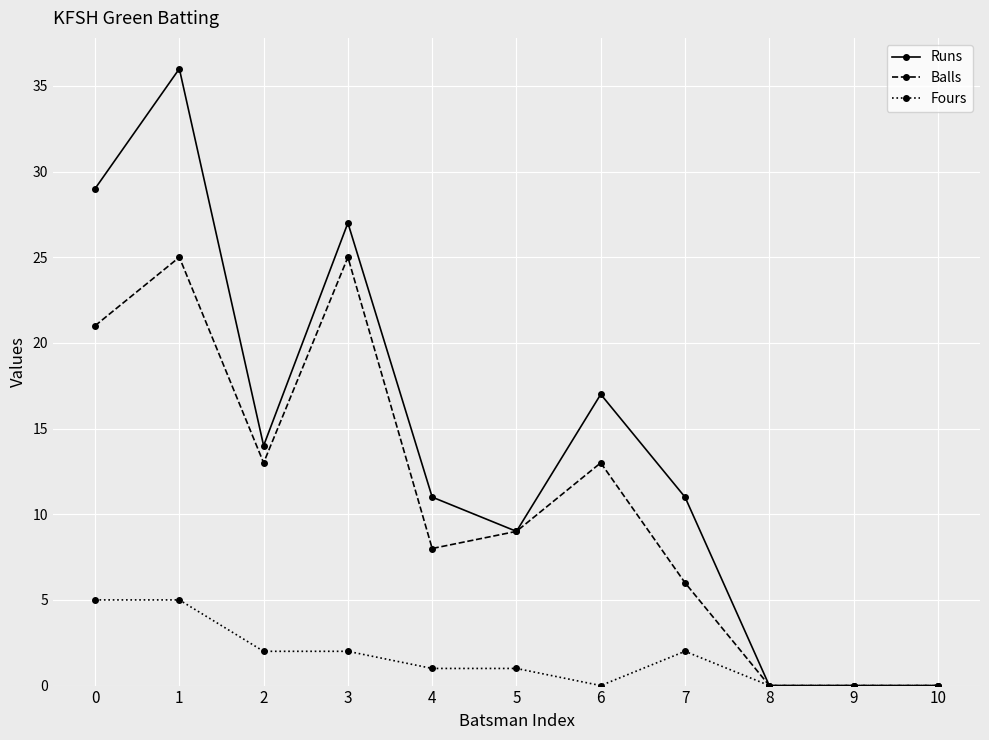

Which series changed the most between 2 and 10?

Runs